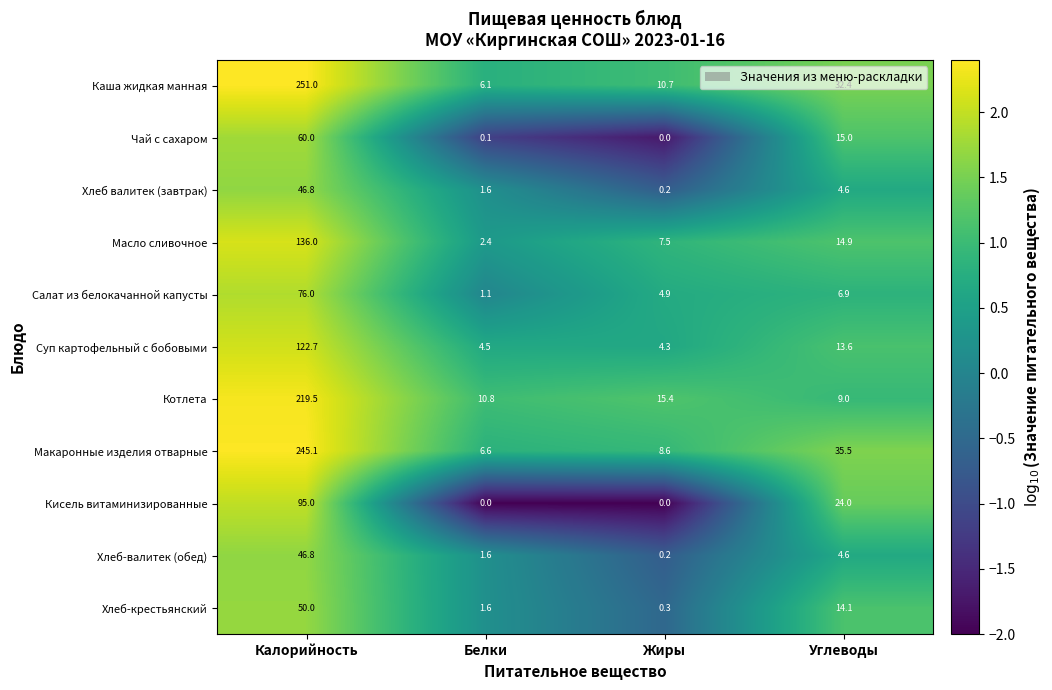

Rank the categories by Чай с сахаром value from lowest to highest.

Жиры, Белки, Углеводы, Калорийность